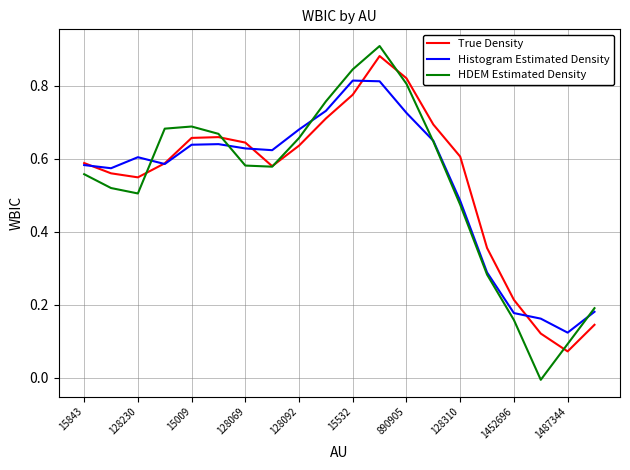

Which series has the largest range (max minus min)?

HDEM Estimated Density